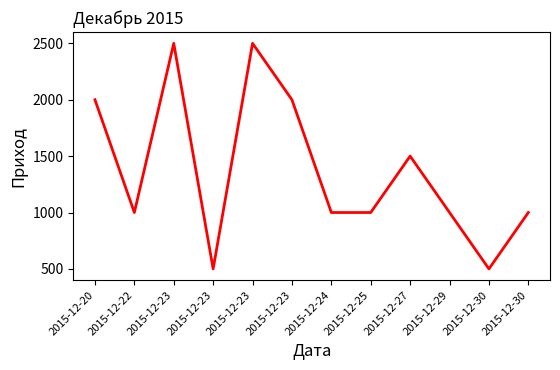

How many lines are shown in the chart?

1